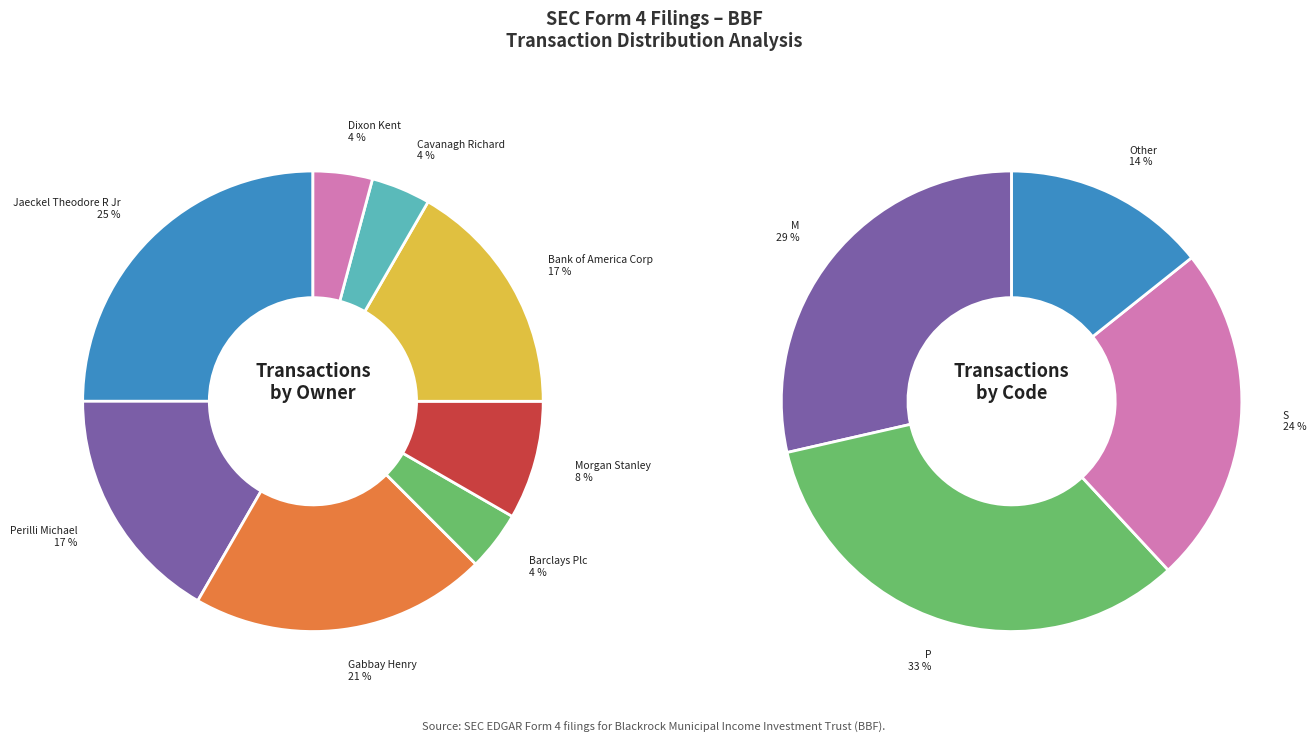

Does any single category account for the majority?

No